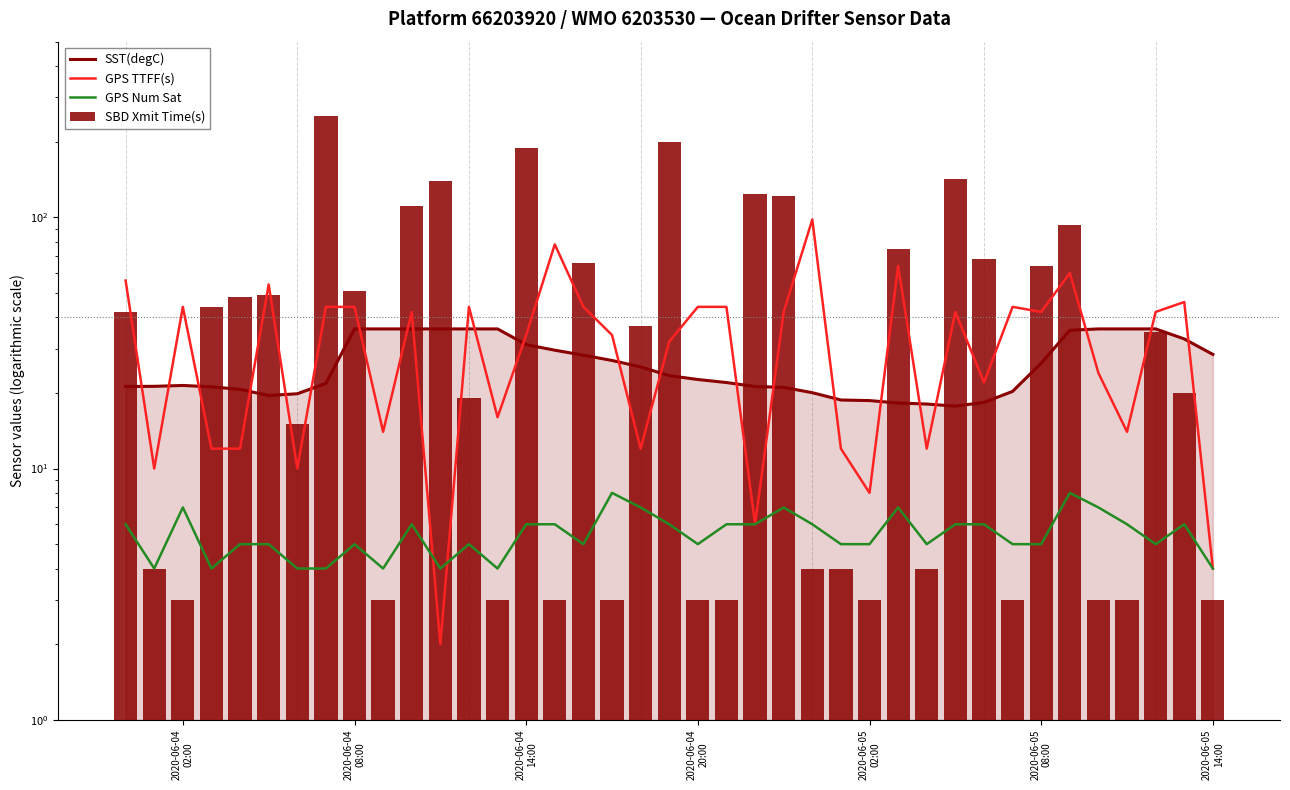

Is it true that SST(degC) equals 18.6 at 2020-06-05 02:00?

True